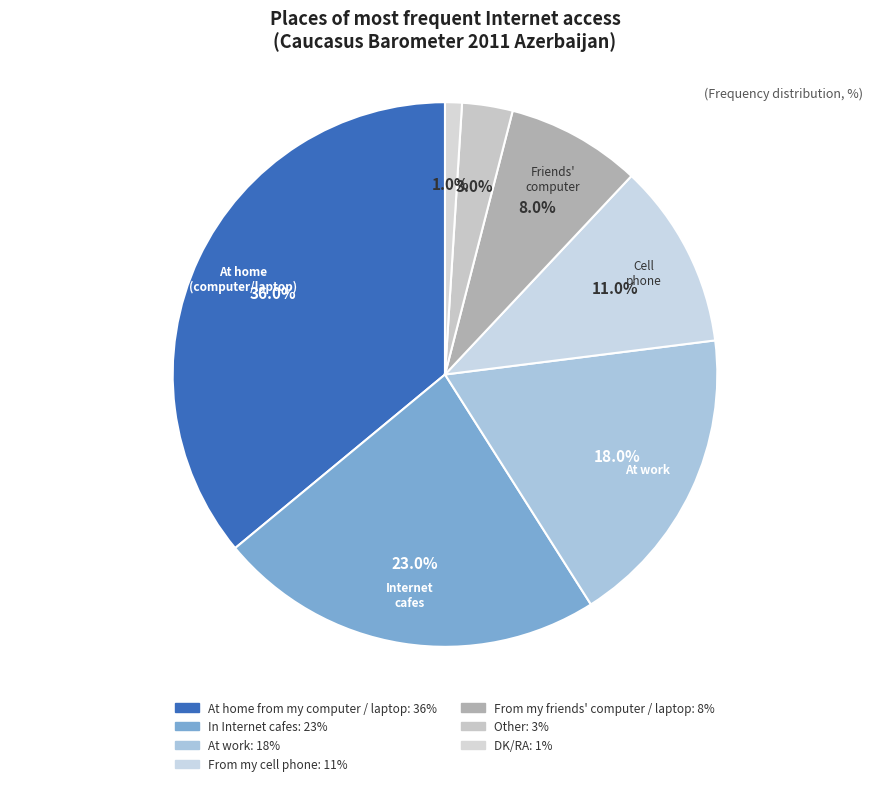

Which category has the smallest portion of the pie?

DK/RA